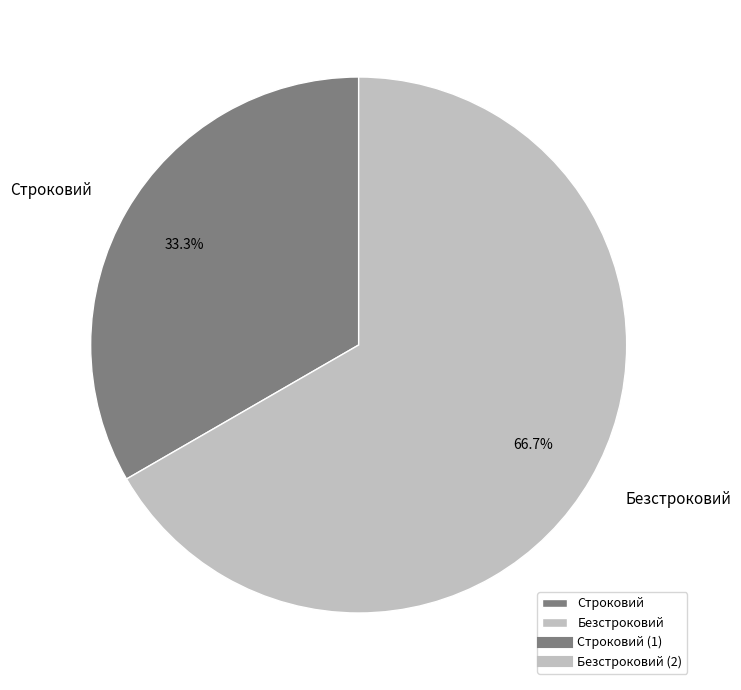

Approximately how many times larger is the value at Безстроковий compared to Строковий?

2.0